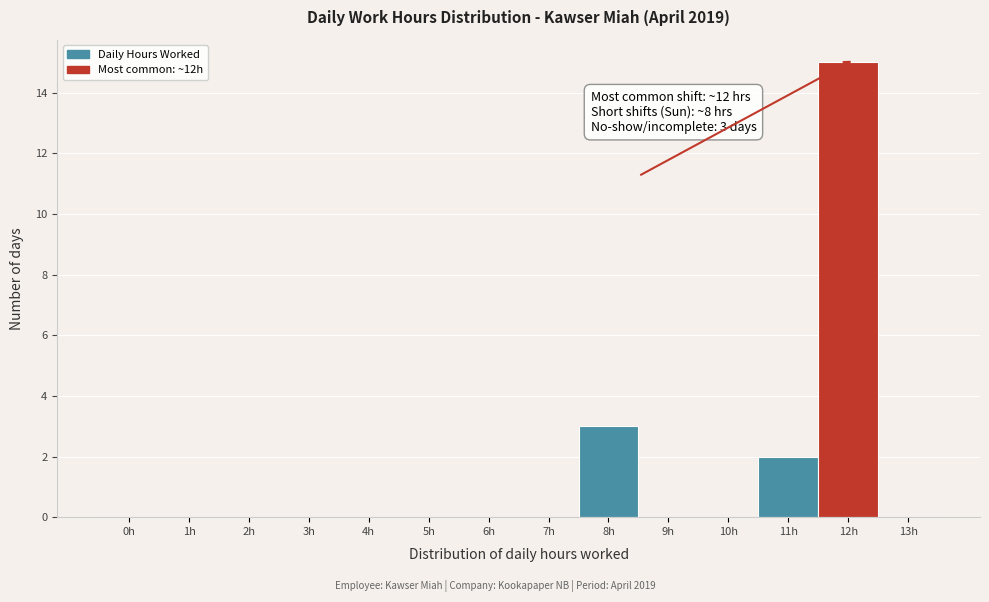

Reading left to right, transcribe all the data shown in this chart.

0h=0	1h=0	2h=0	3h=0	4h=0	5h=0	6h=0	7h=0	8h=3	9h=0	10h=0	11h=2	12h=15	13h=0